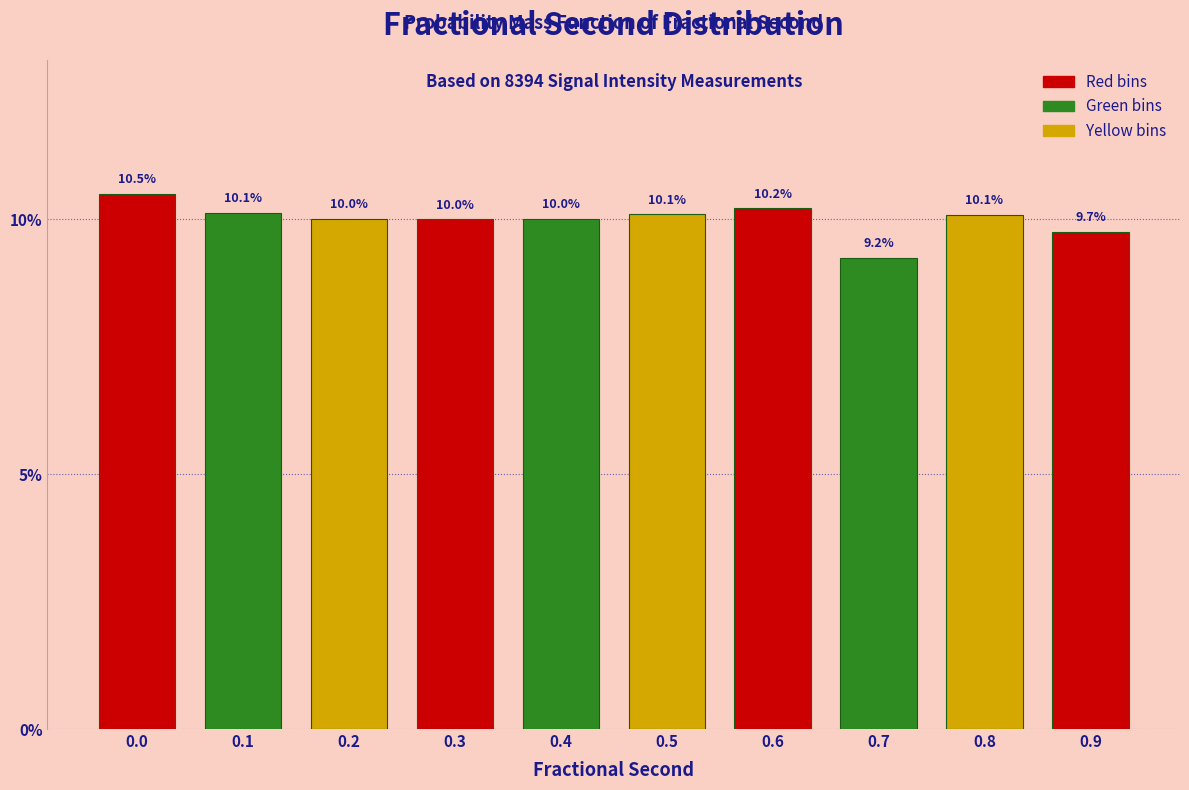

Reading left to right, what are all the values shown in this chart?

10.5	10.1	10.0	10.0	10.0	10.1	10.2	9.2	10.1	9.7